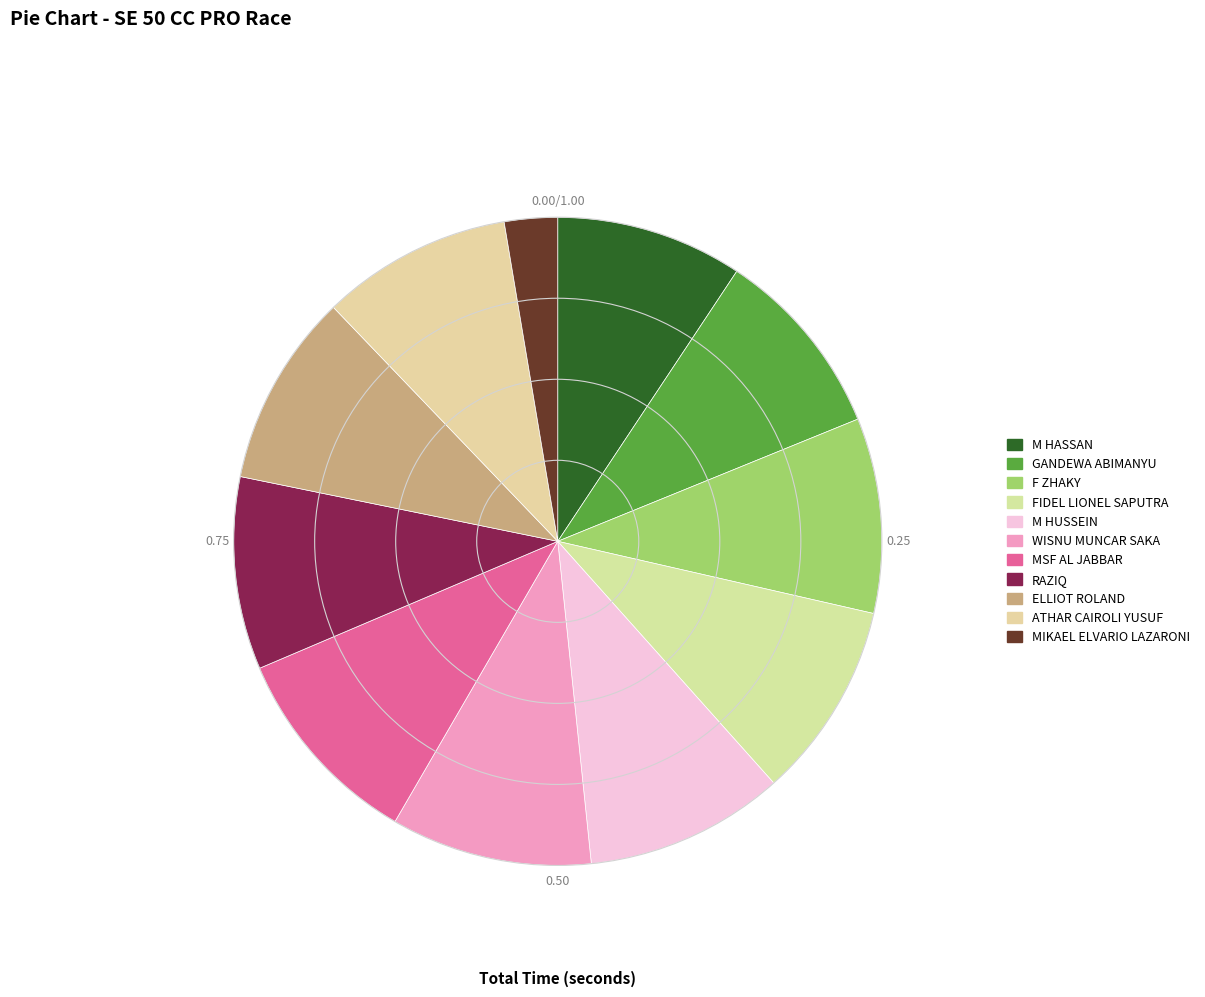

Which has a higher value, MSF AL JABBAR or GANDEWA ABIMANYU?

MSF AL JABBAR